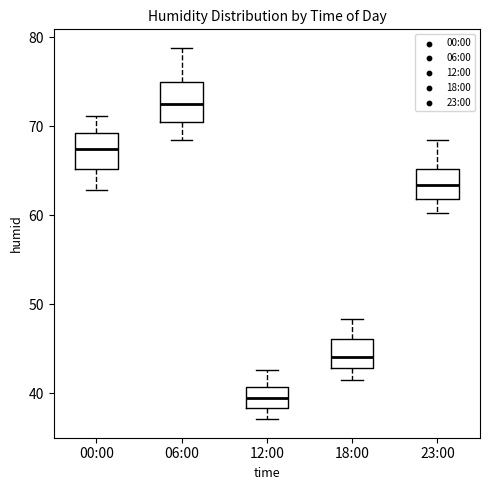

Reading left to right, transcribe this box plot: for each box, give where its median line is, the range the box spans, and where its two whiskers end, as read against the y-axis. The values are not printed on the chart, so give them approximately, as read against the axis.

00:00: median 68, box 65 to 69, whiskers 63 to 71
06:00: median 73, box 71 to 75, whiskers 69 to 79
12:00: median 40, box 38 to 41, whiskers 37 to 43
18:00: median 44, box 43 to 46, whiskers 42 to 48
23:00: median 63, box 62 to 65, whiskers 60 to 69